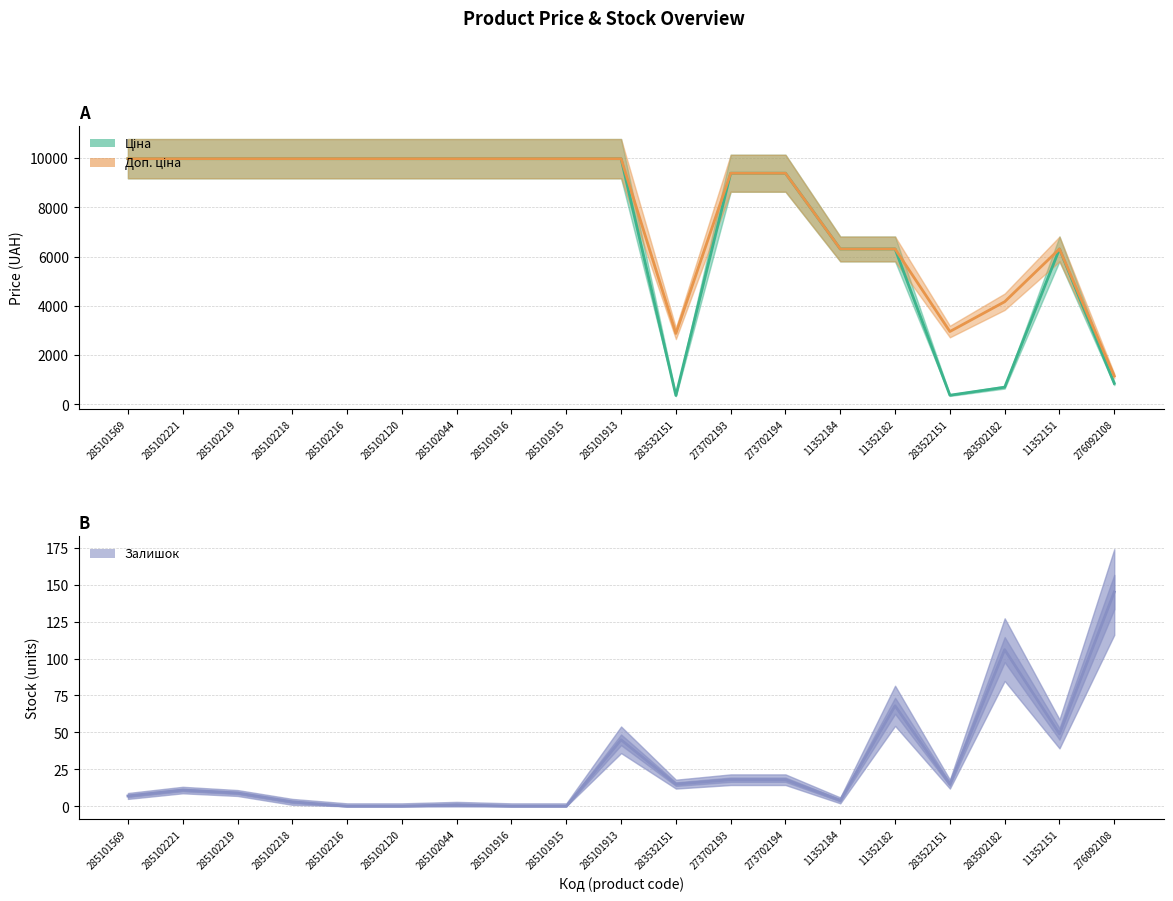

How many data points in Залишок are less than 11?

9